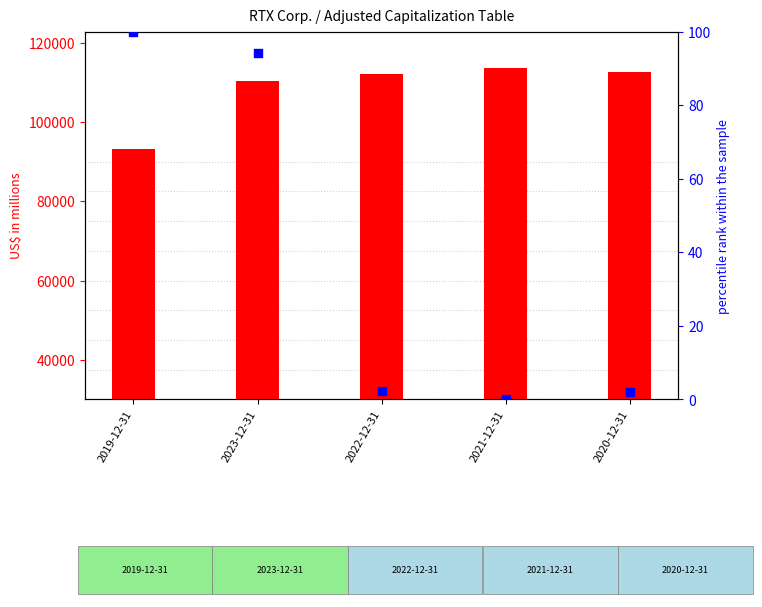

Is the value of Adjusted total capital at 2023-12-31 greater than the value of percentile rank within the sample at 2020-12-31?

Yes